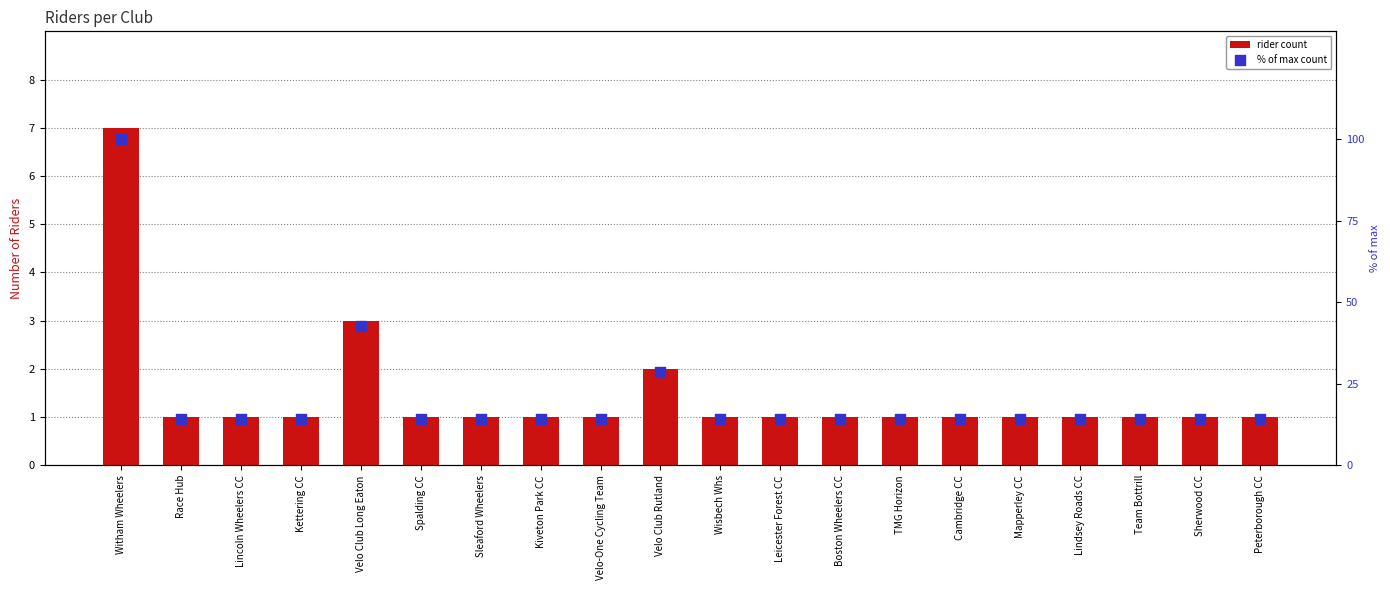

Which series reaches the maximum Y coordinate?

% of max count